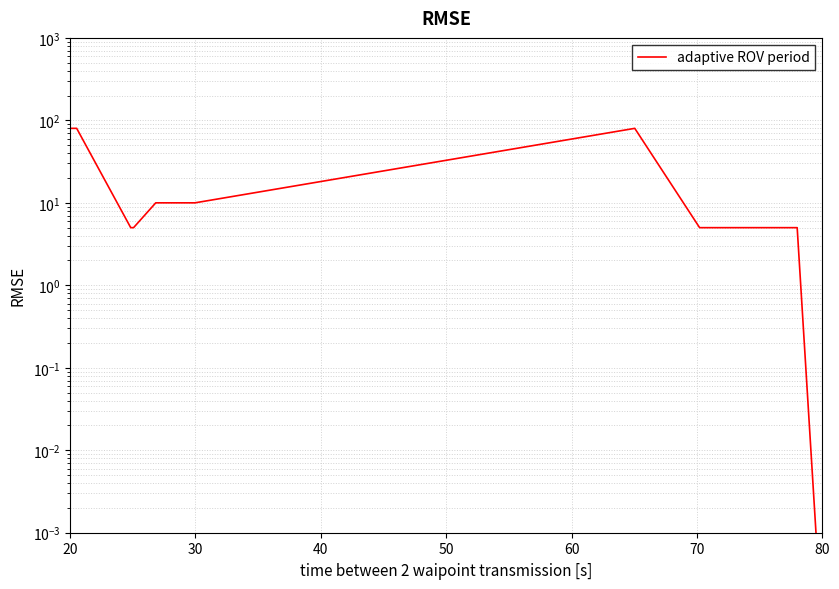

True or false: the data has more than 0 interior local peaks.

True